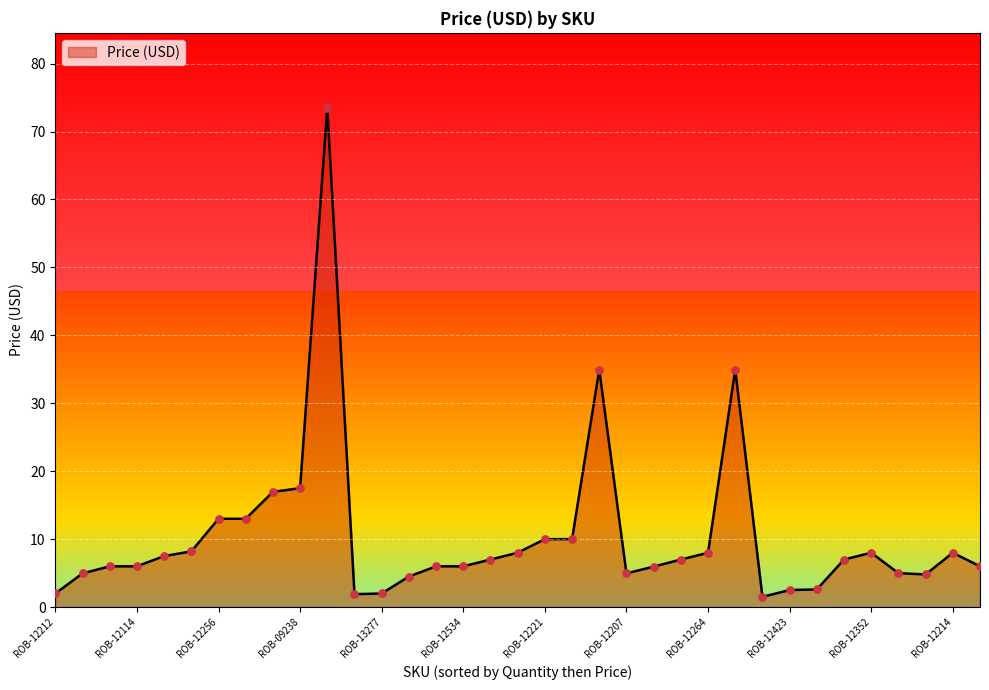

What is the change in value from ROB-12987 to ROB-12547?

+0.7